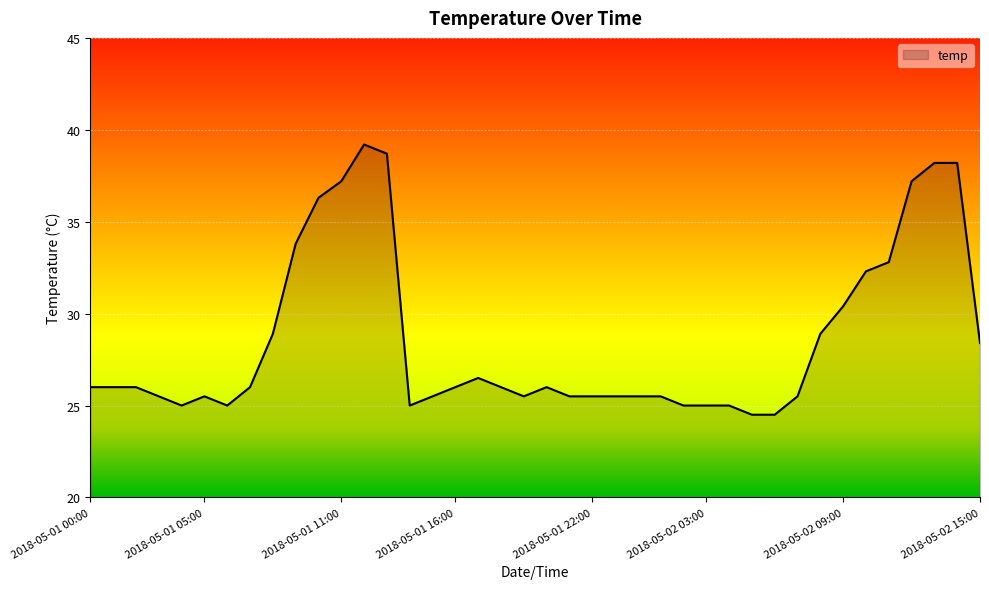

What is the difference between the maximum and minimum values?

14.7